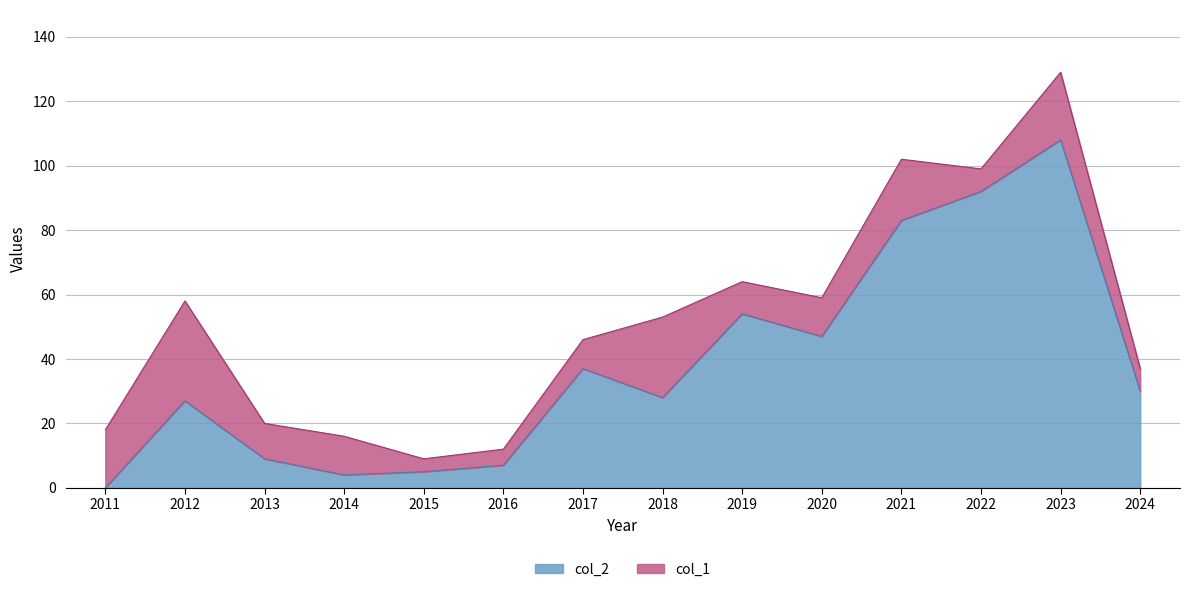

What is the maximum value for col_2?

108